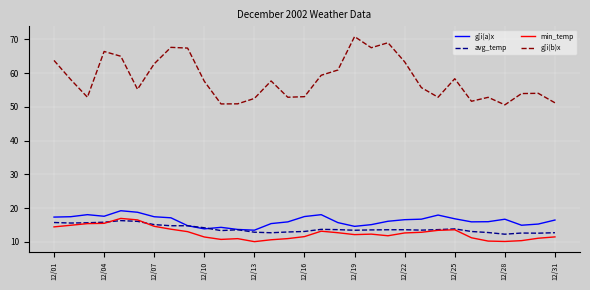

True or false: g[i(b)x and g[i(a)x cross at least once.

False